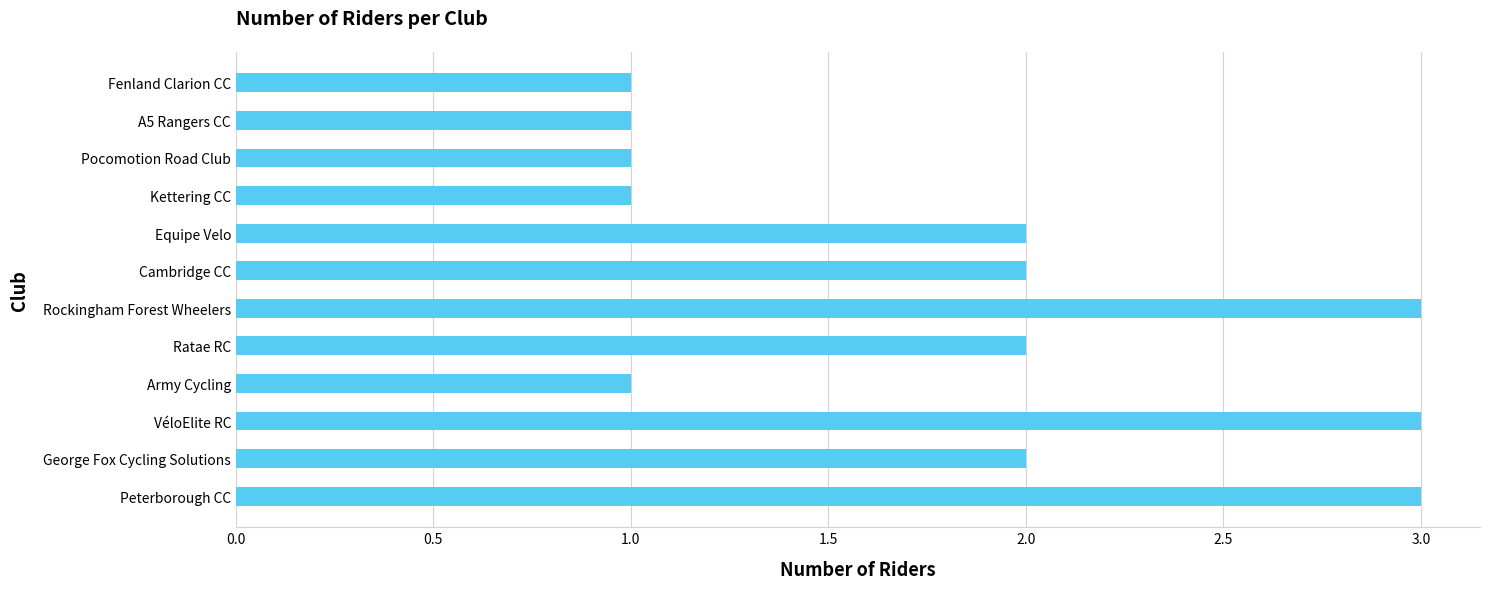

What is the sum of all values?

22